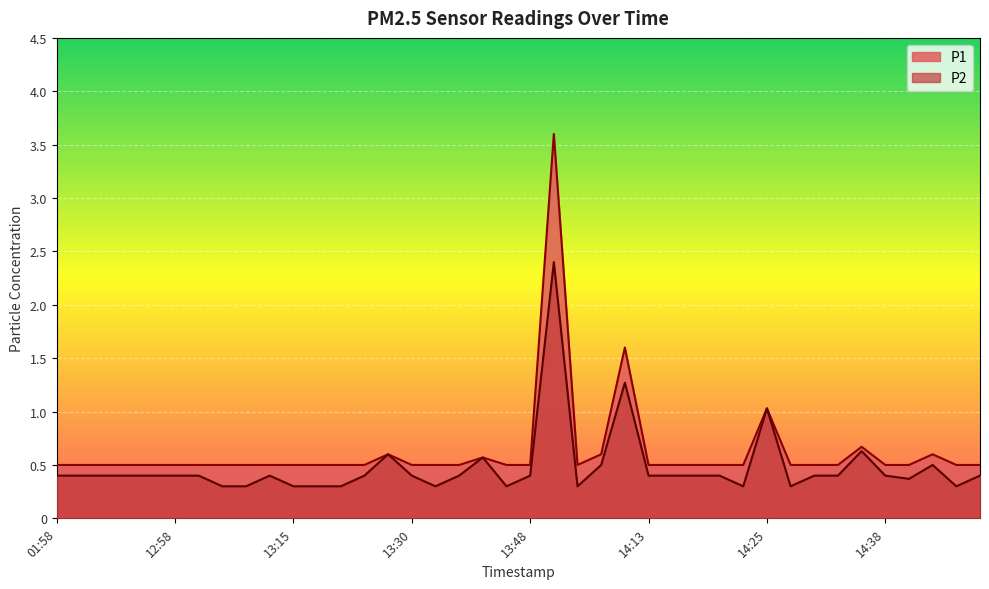

How many distinct data groups are displayed?

2